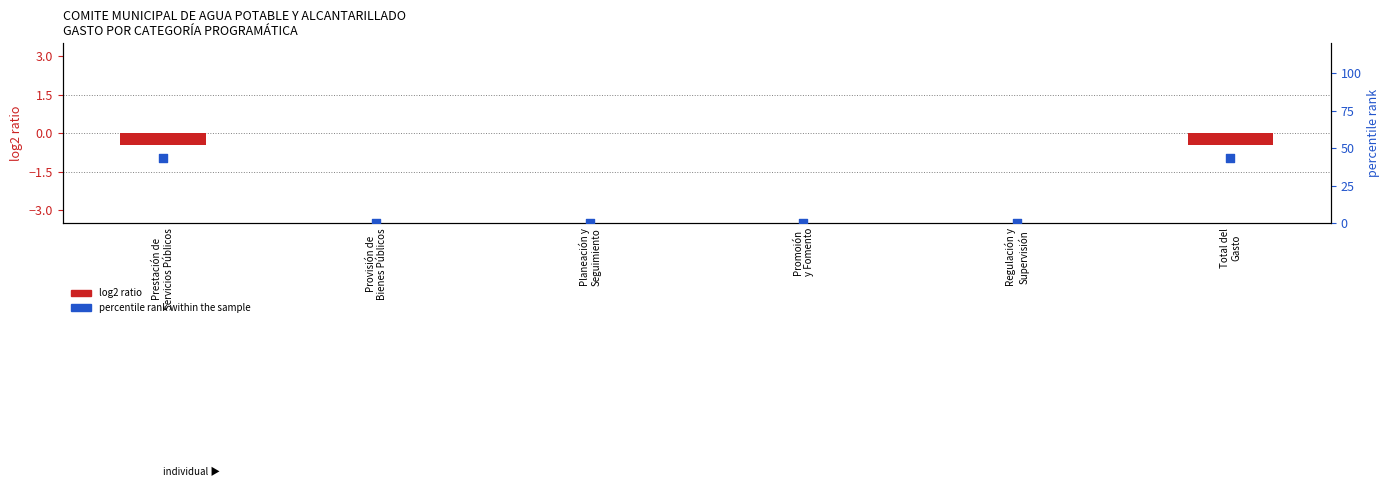

What are all the series names shown in the legend?

log2 ratio, percentile rank within the sample